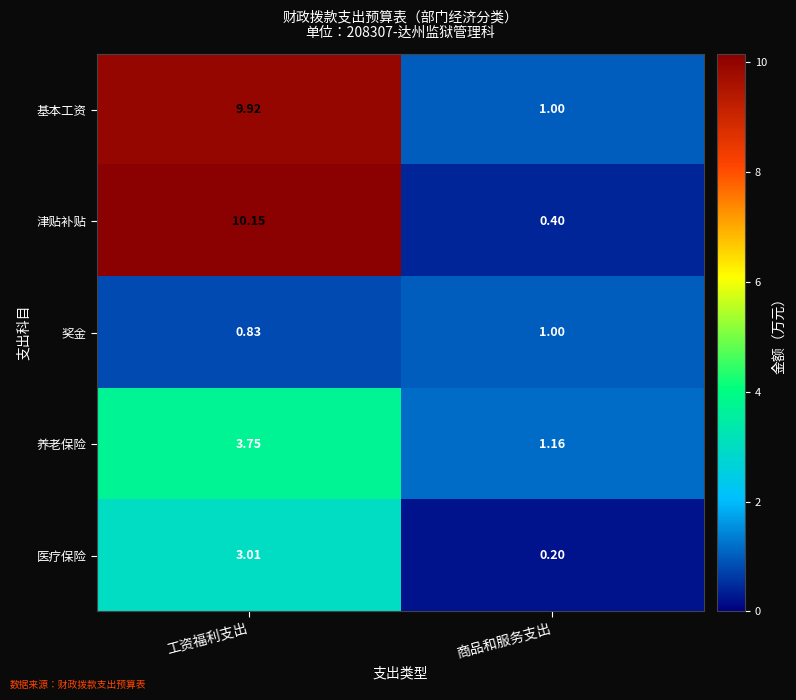

Where does the 基本工资 series first go above 9?

工资福利支出